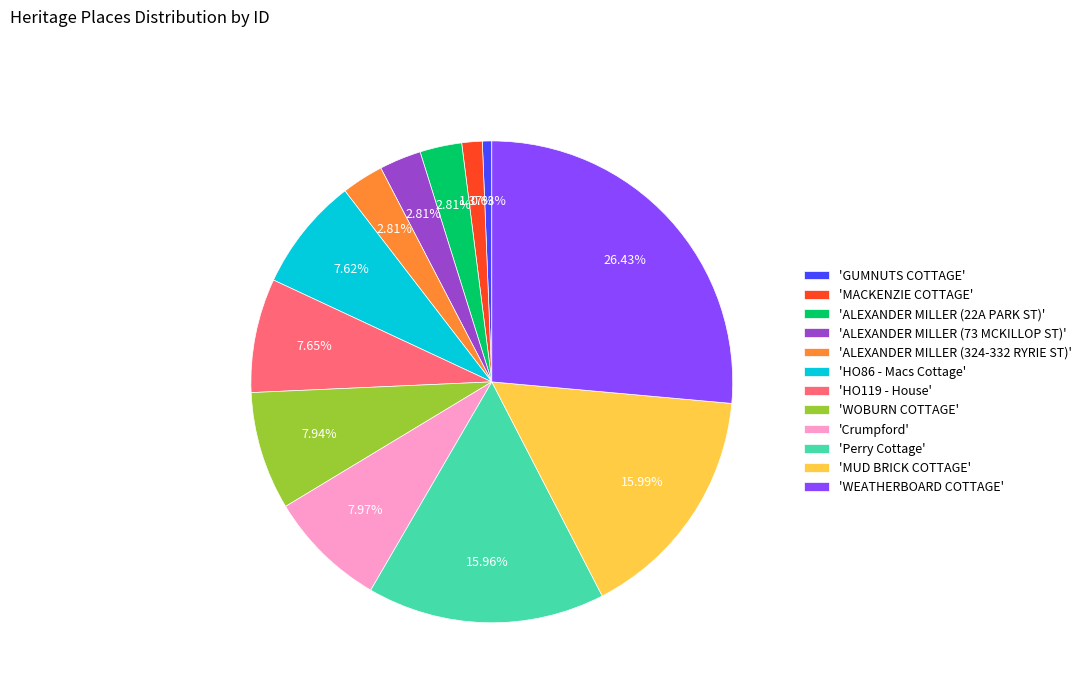

How many slices are in this pie chart?

12